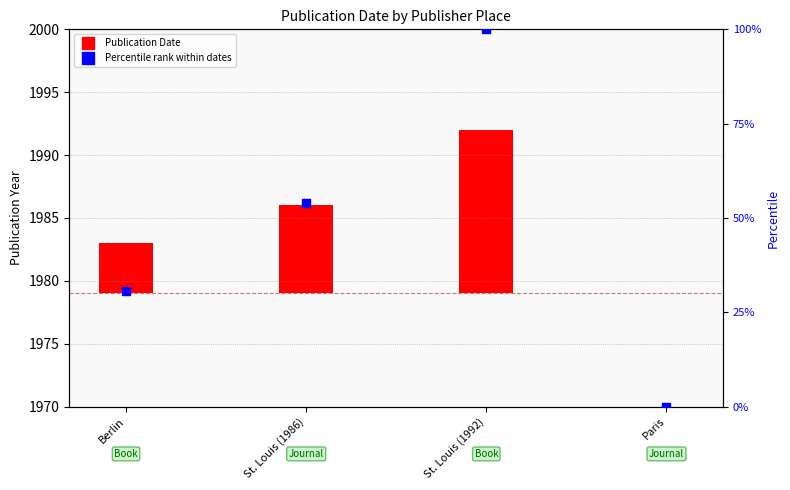

What is the change in value from St. Louis (1986) to St. Louis (1992)?

+46.2